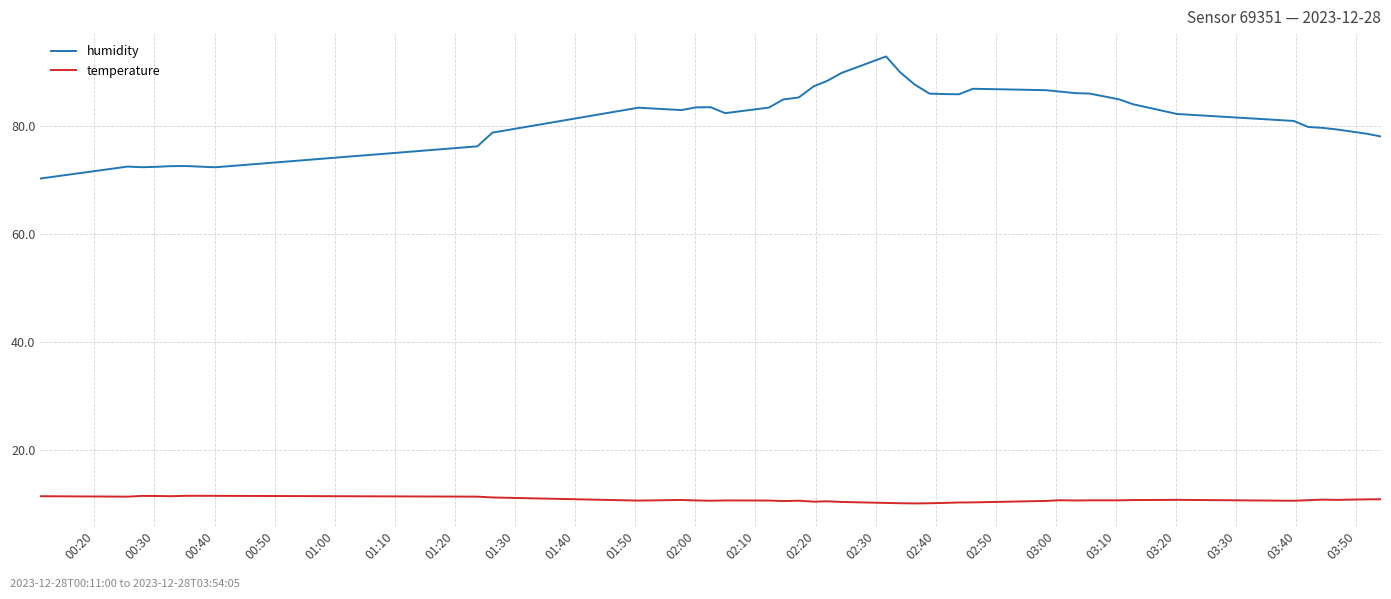

How many categories are shown in the chart?

40